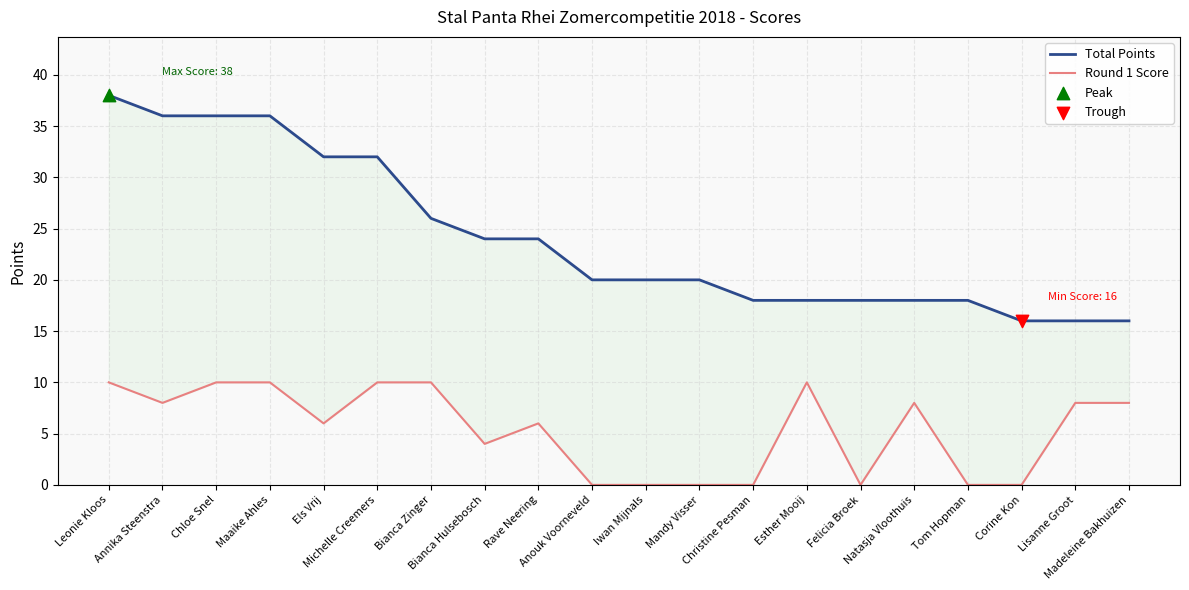

At which category is the sum across all series the highest?

Leonie Kloos